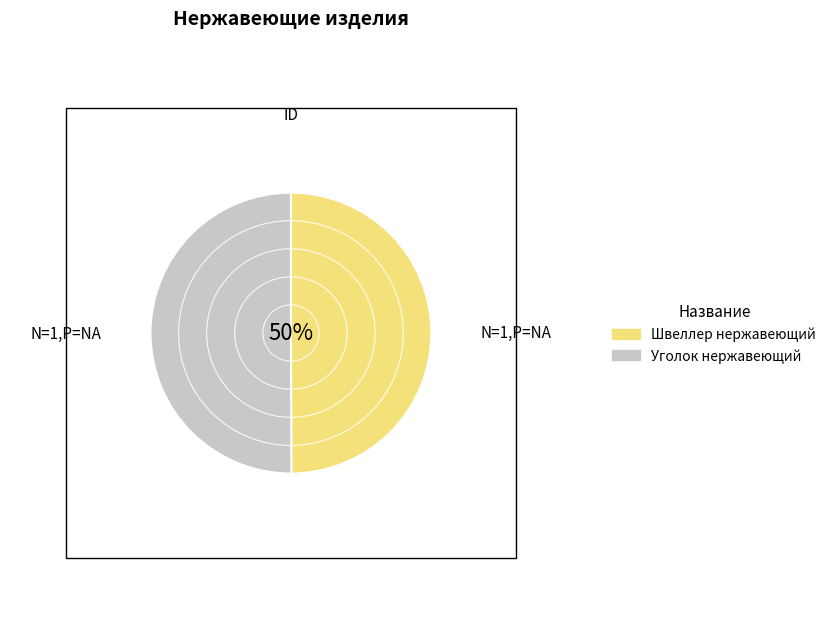

Approximately how many times larger is the value at Уголок нержавеющий compared to Швеллер нержавеющий?

1.0